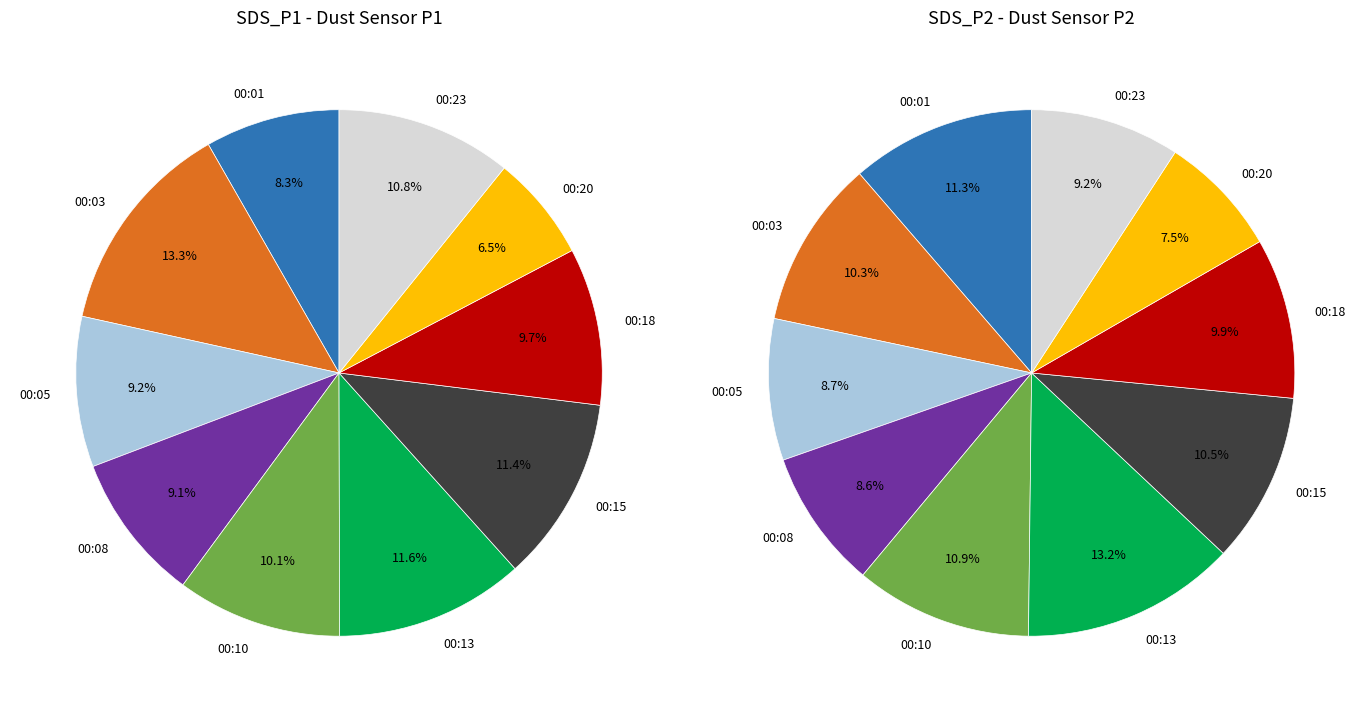

Rank the series by their average value, from highest to lowest.

SDS_P1, SDS_P2